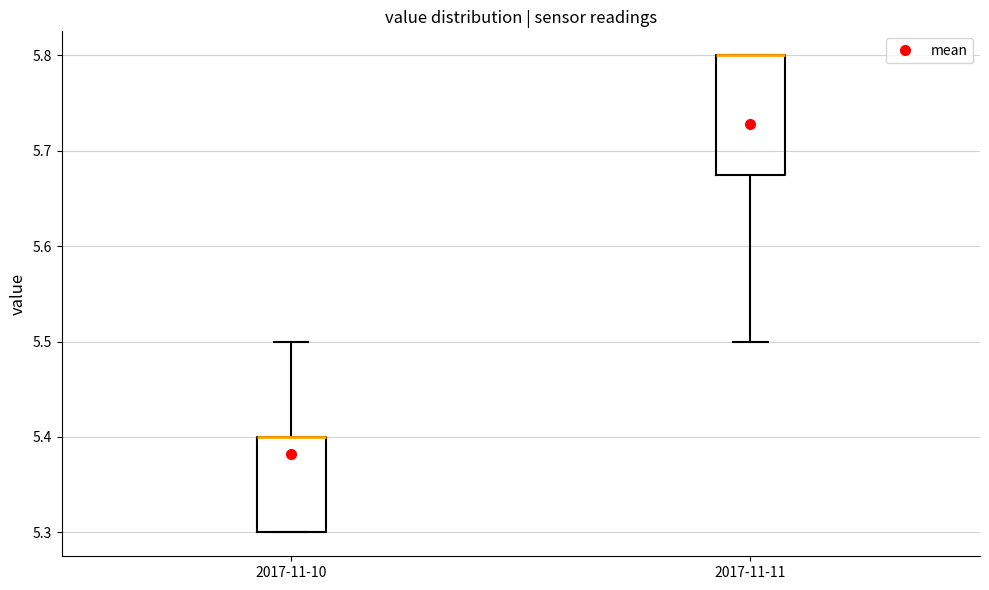

Where is the upper edge of the box for 2017-11-10 on the y-axis? The values are not printed on the chart, so give them approximately, as read against the axis.

5.40